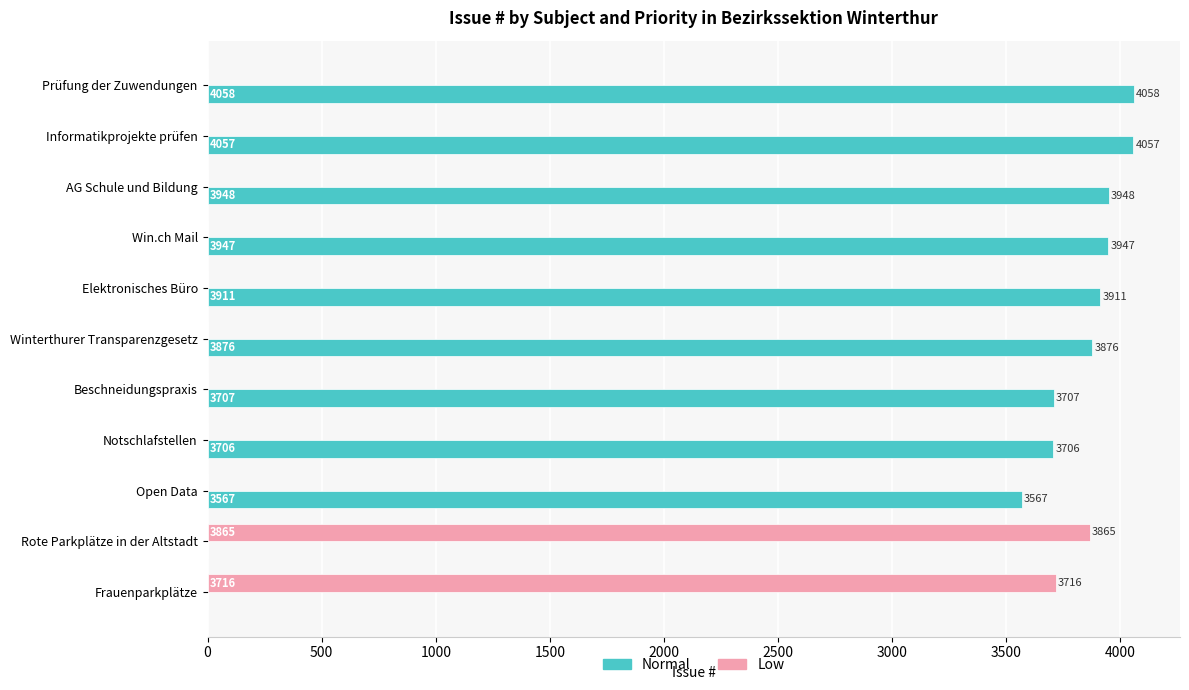

What are all the series names shown in the legend?

Normal, Low